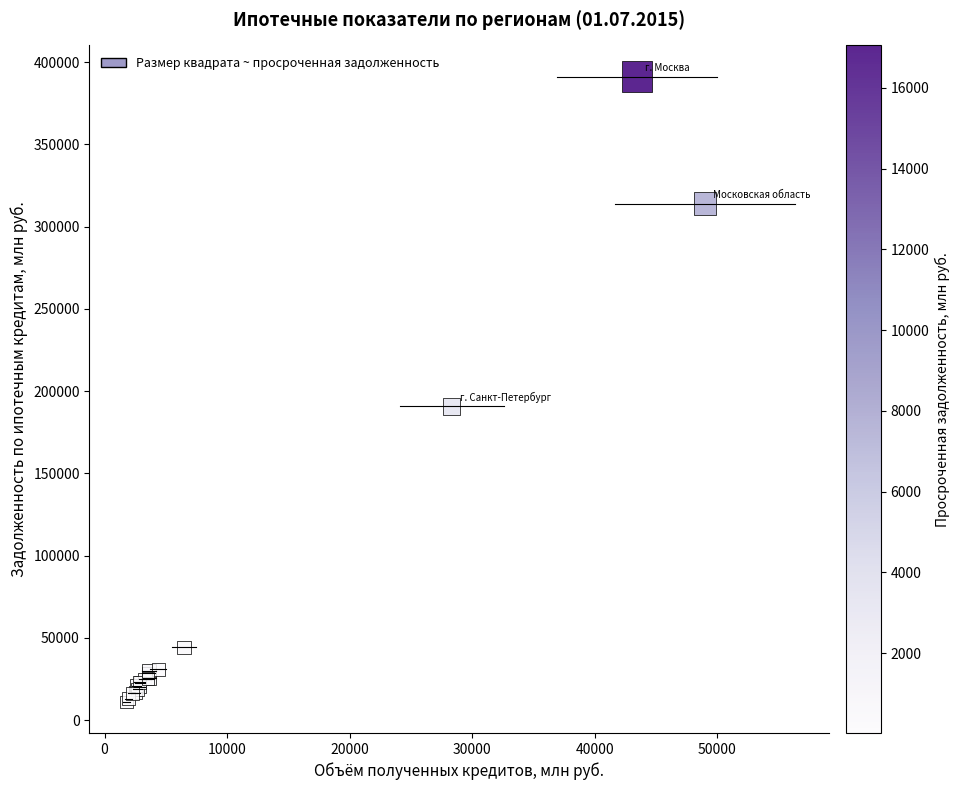

What Y value in the scatter plot is closest to 201154?

190696